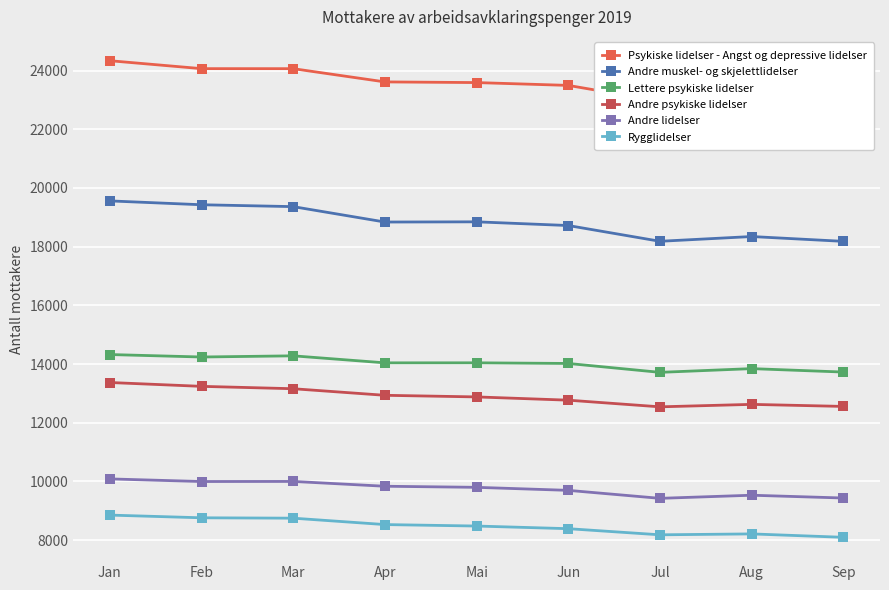

True or false: Rygglidelser and Andre muskel- og skjelettlidelser intersect in this chart.

False